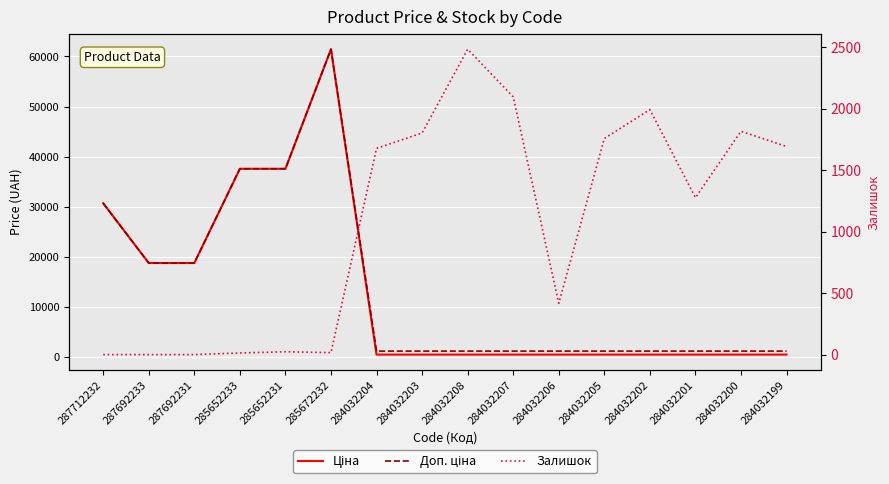

How many lines are shown in the chart?

3